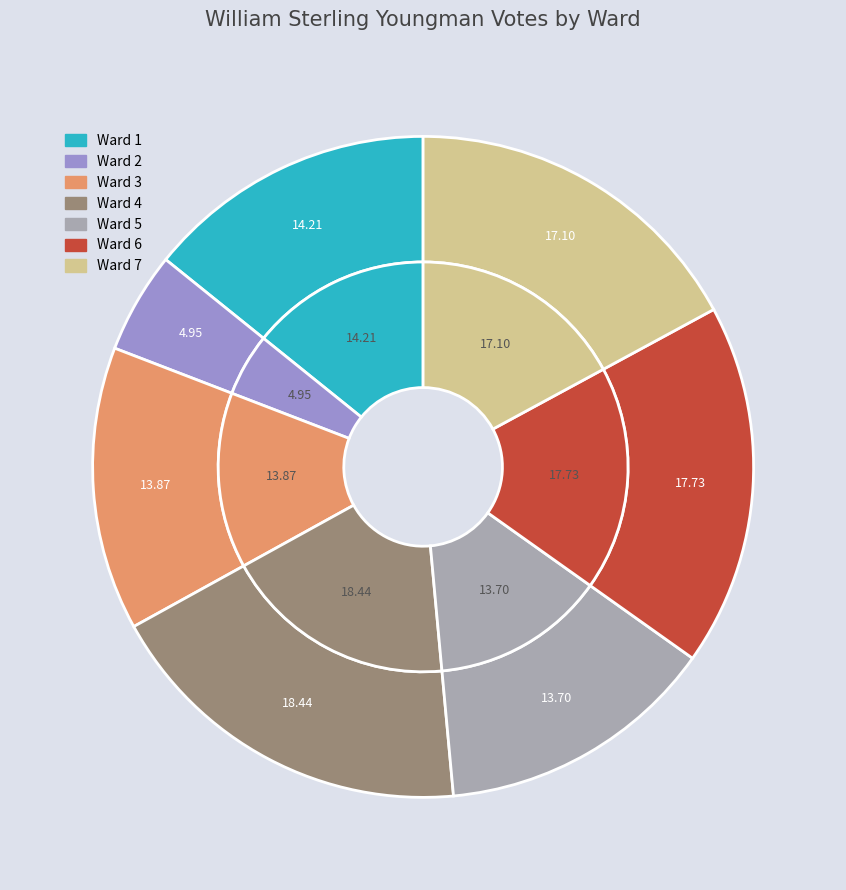

To the nearest percent, what is the average slice percentage?

14%